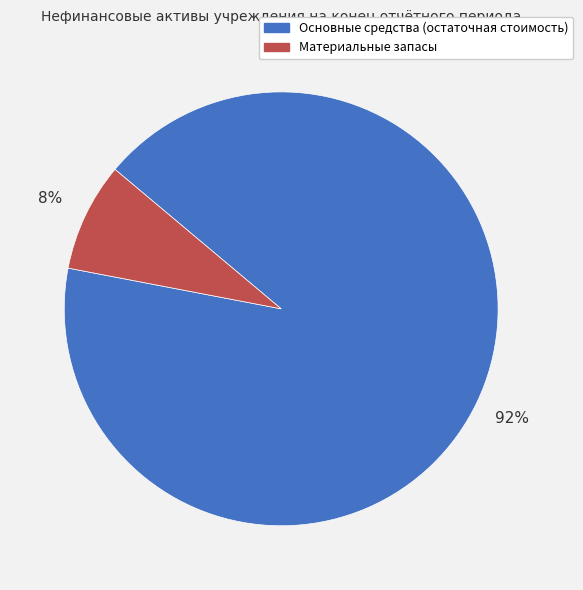

Which category has the biggest portion of the pie?

Основные средства (остаточная стоимость)